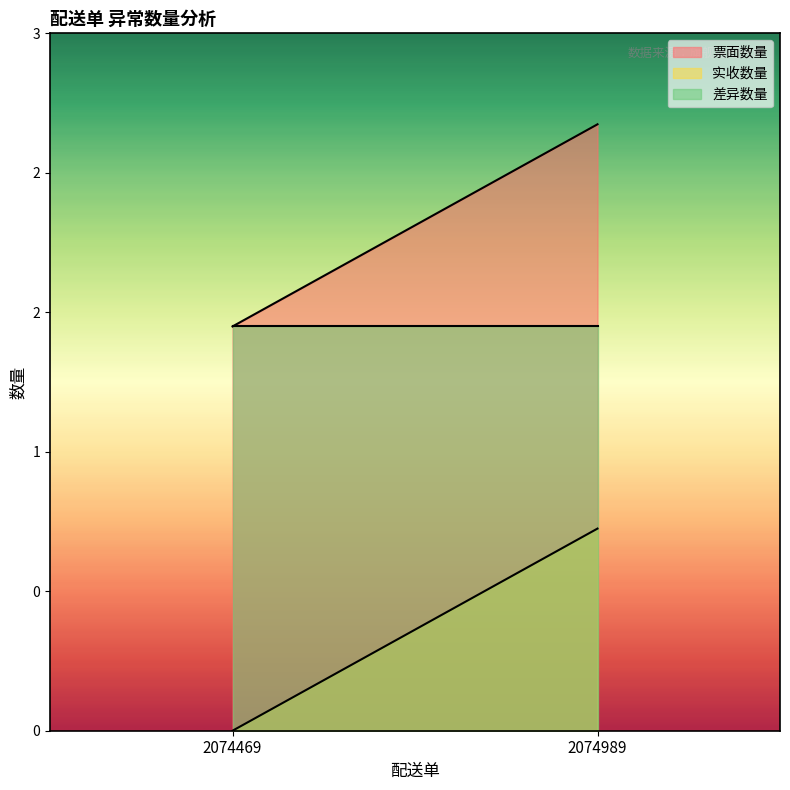

The 票面数量 series shows 3 at 2074989. True or false?

True